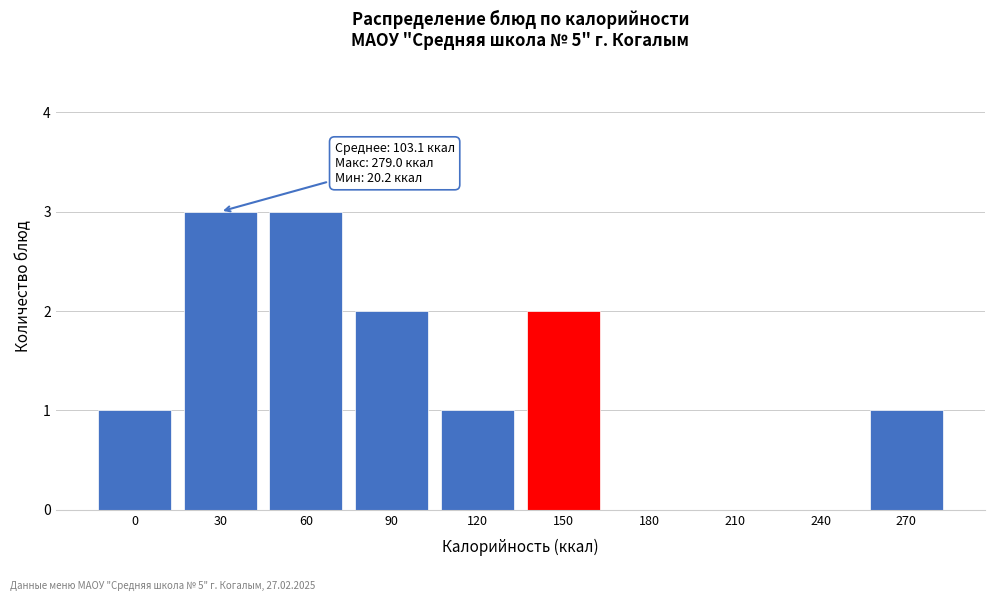

Reading right to left, list all the values displayed in this chart.

270=1	240=0	210=0	180=0	150=2	120=1	90=2	60=3	30=3	0=1